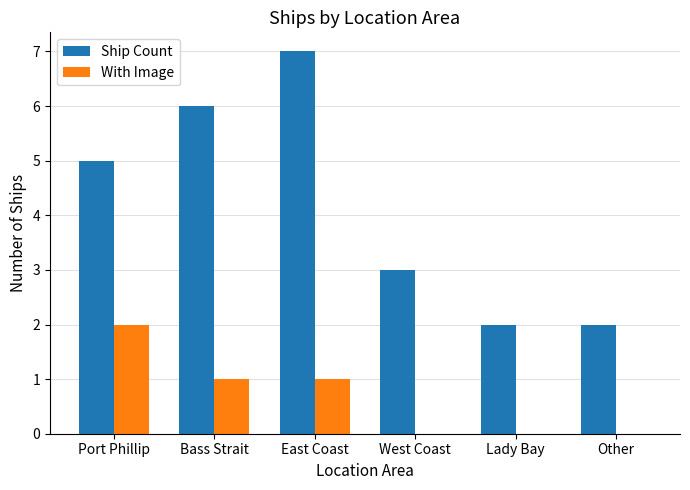

True or false: With Image has a value of 2 at East Coast.

False